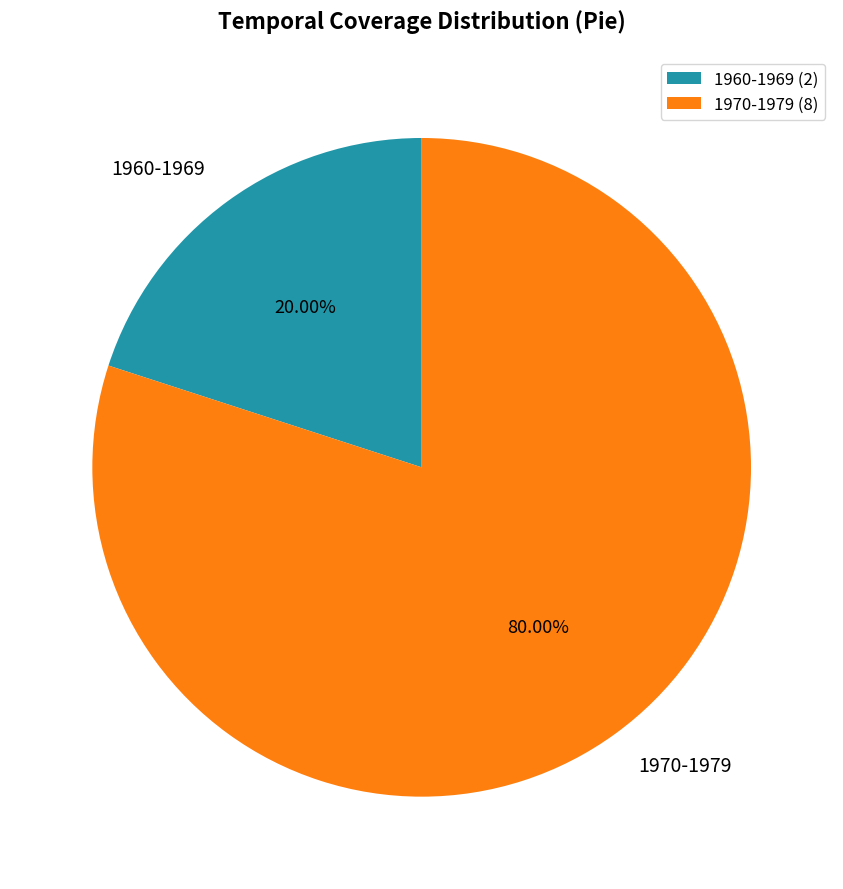

Does 1960-1969 represent more than half of the total?

No